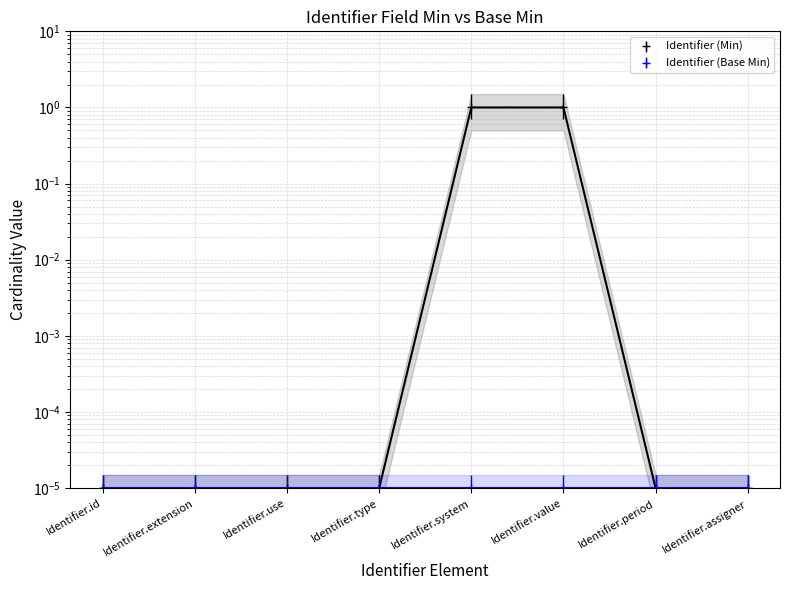

How many lines are shown in the chart?

1